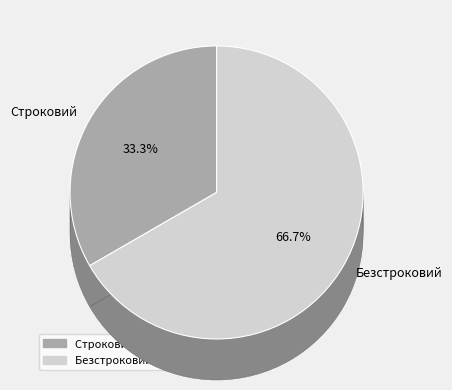

Between Строковий and Безстроковий, which is larger?

Безстроковий